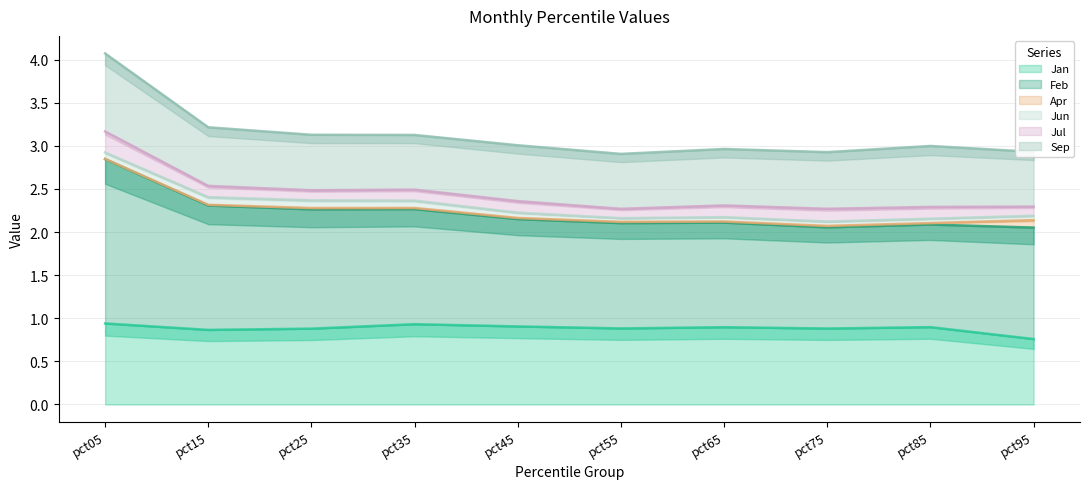

Between pct45 and pct75, which series saw the biggest shift?

Feb